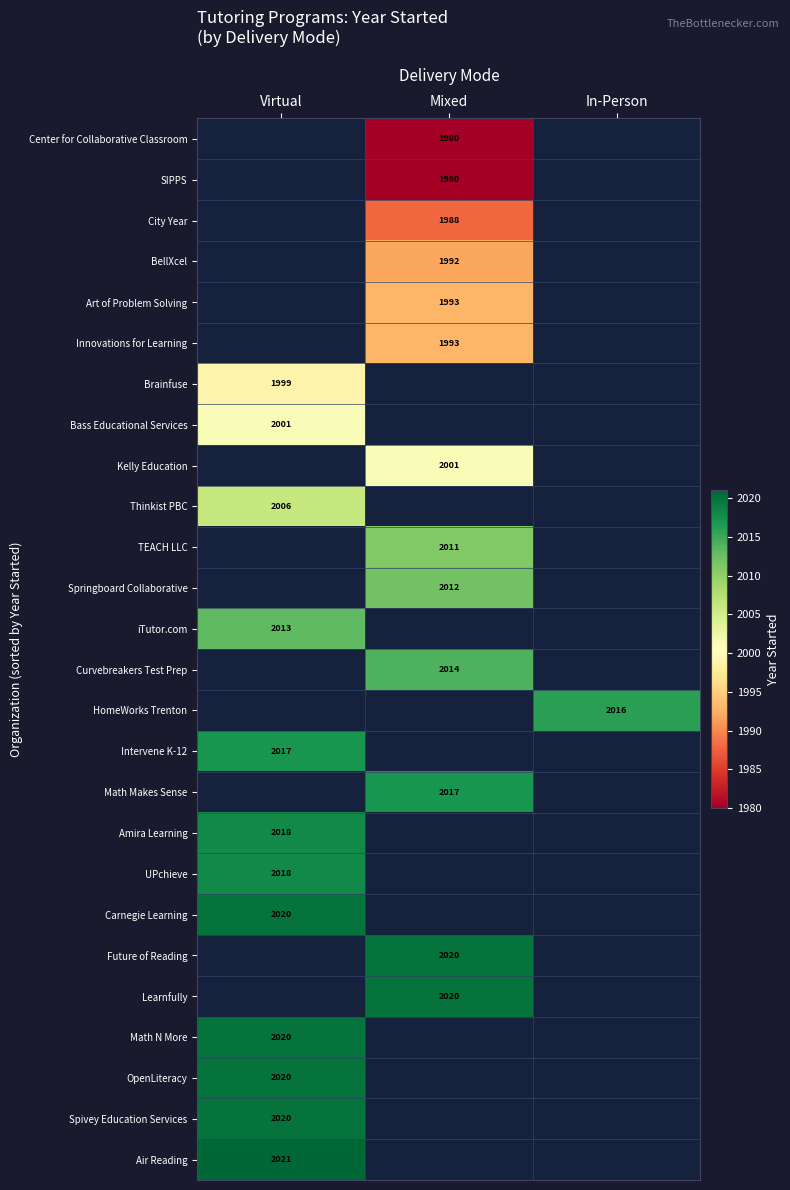

The value of Bass Educational Services at Virtual is 2001. True or false?

True